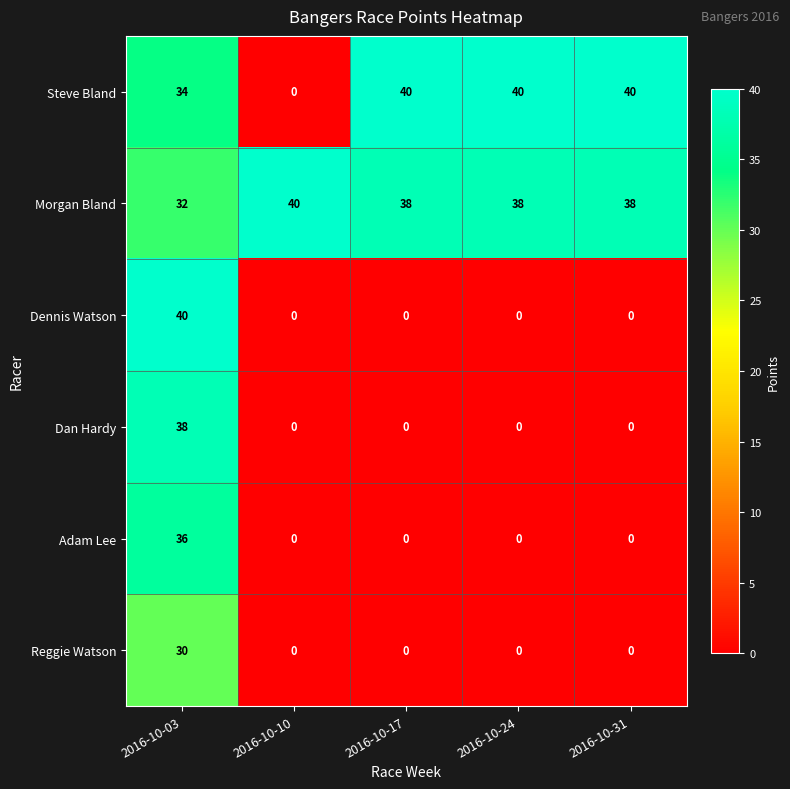

What is the difference between the highest and lowest values at 2016-10-03?

10